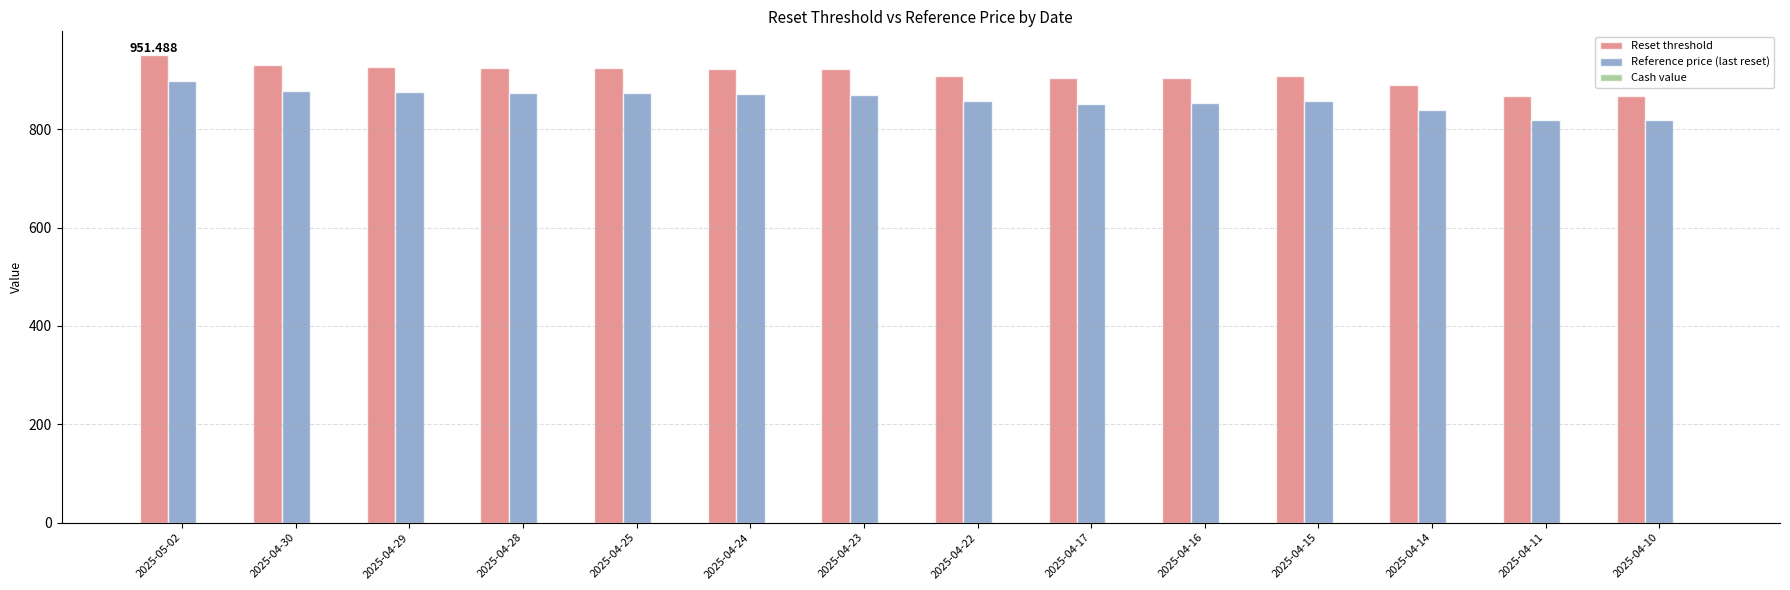

Which series has the largest total across all categories?

Reset threshold